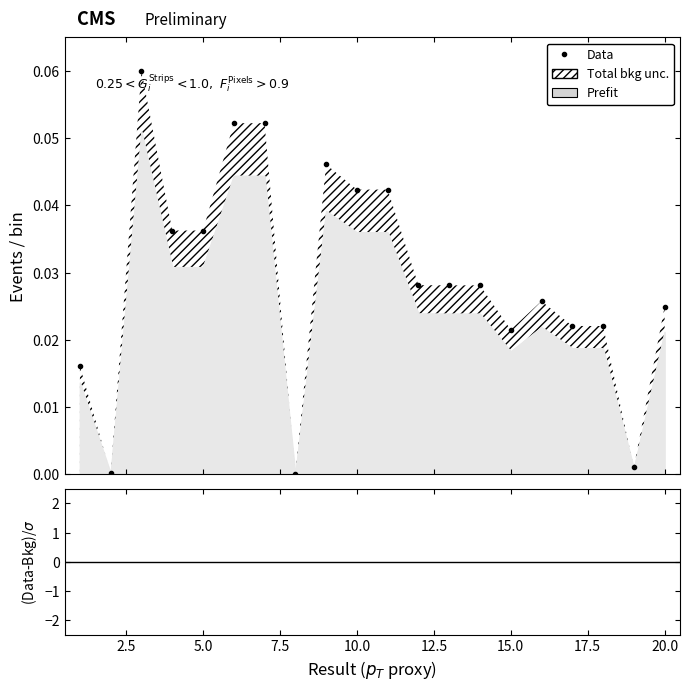

True or false: there are more than 0 points higher than both neighbors.

True